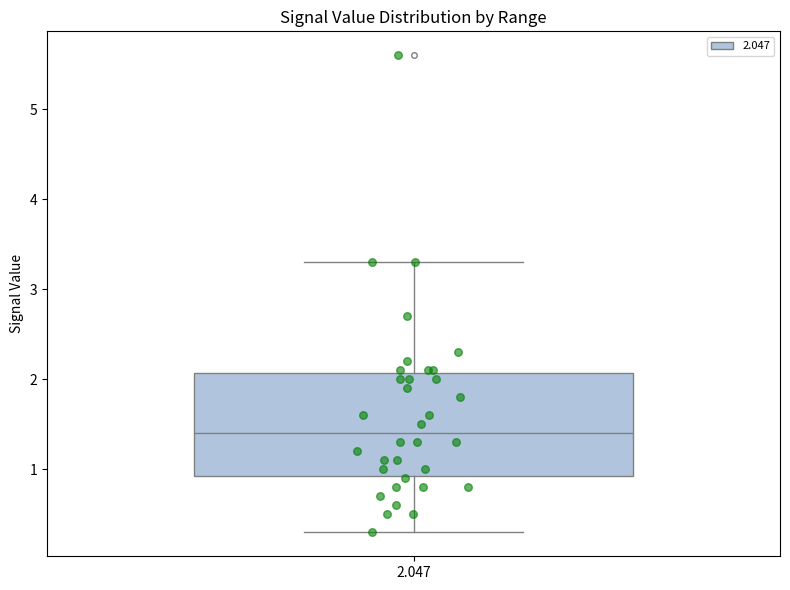

Read this box plot against the y-axis: the position of the median line, the range covered by the box, and the ends of both whiskers. The values are not printed on the chart, so give them approximately, as read against the axis.

median 1.4, box 0.9 to 2.1, whiskers 0.3 to 3.3